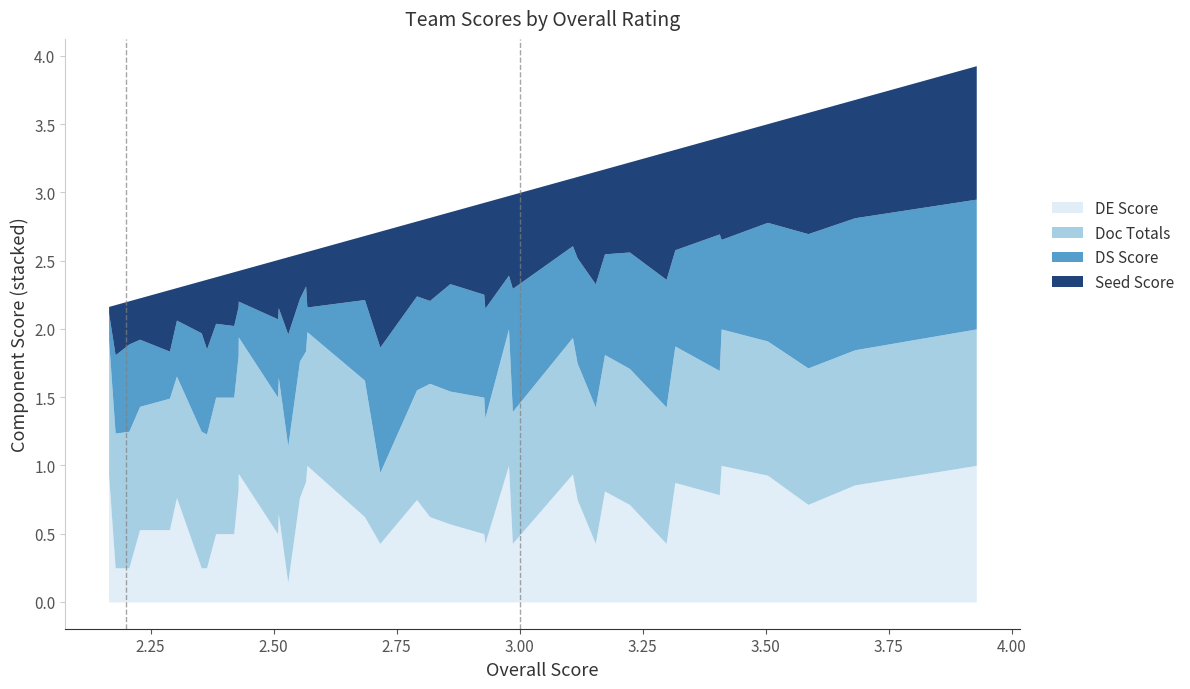

What is the sum of the Seed Score values at 24 and 14?

0.9